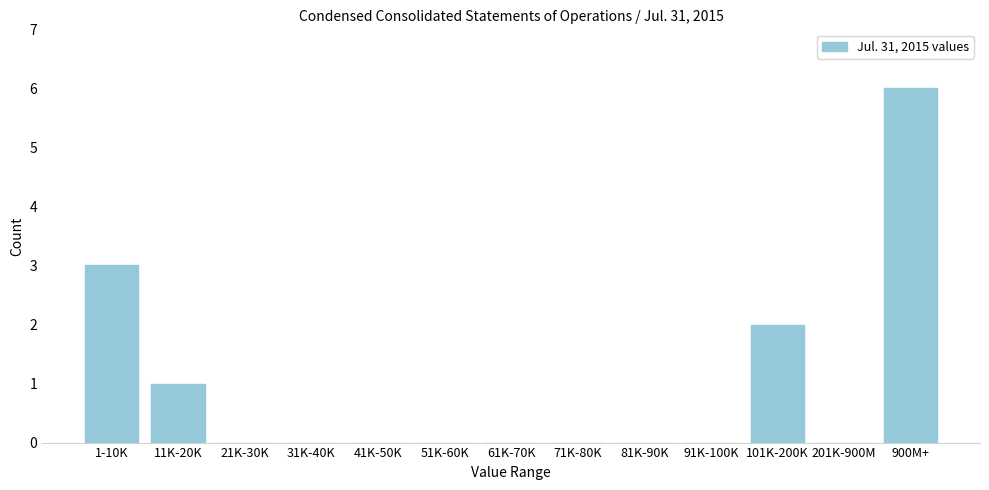

Reading left to right, extract all data points from this chart.

1-10K=3	11K-20K=1	21K-30K=0	31K-40K=0	41K-50K=0	51K-60K=0	61K-70K=0	71K-80K=0	81K-90K=0	91K-100K=0	101K-200K=2	201K-900M=0	900M+=6